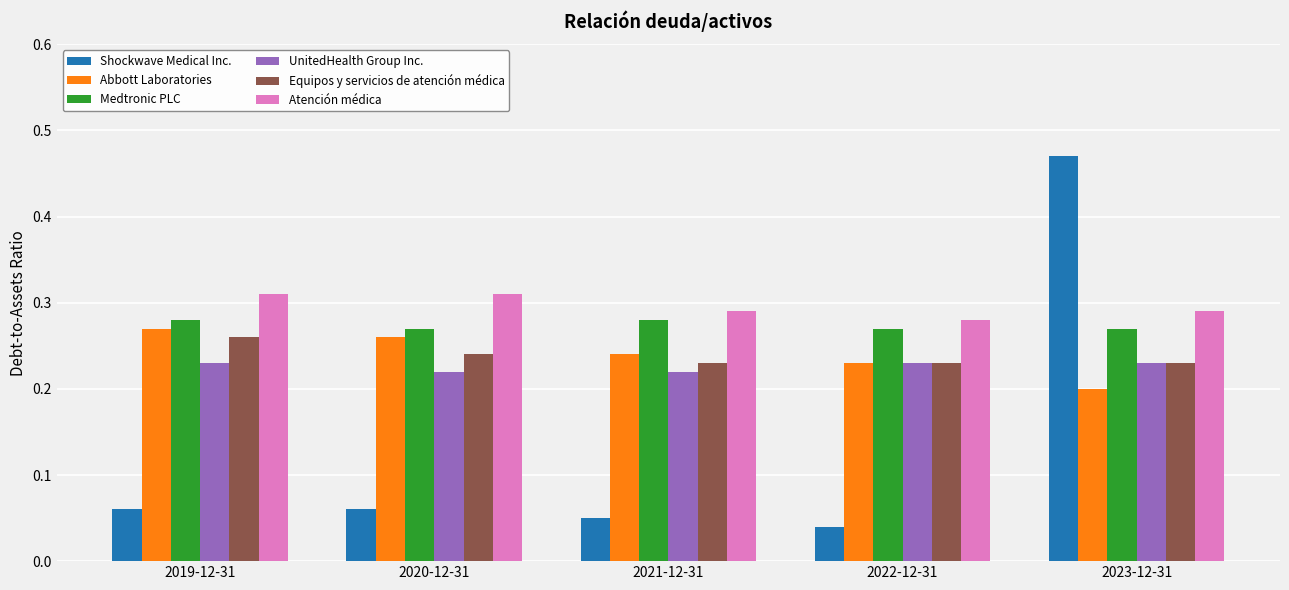

What is the total value across all series at 2021-12-31?

1.3